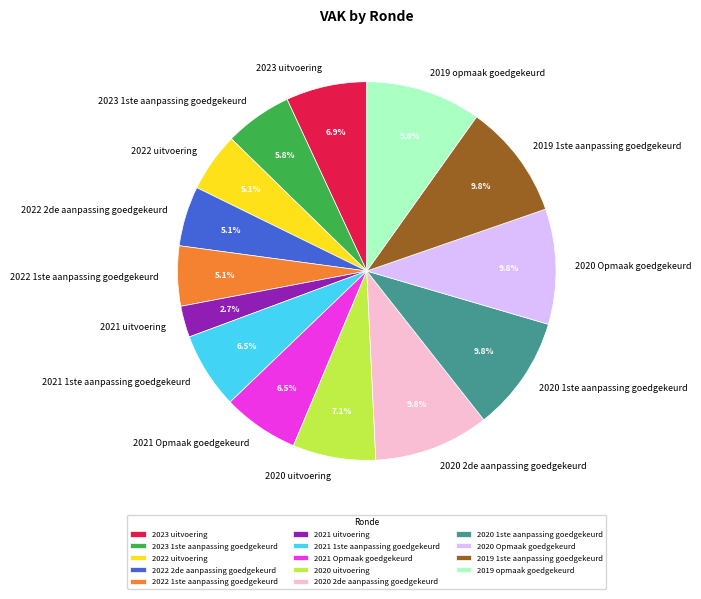

How many segments does this pie chart have?

14